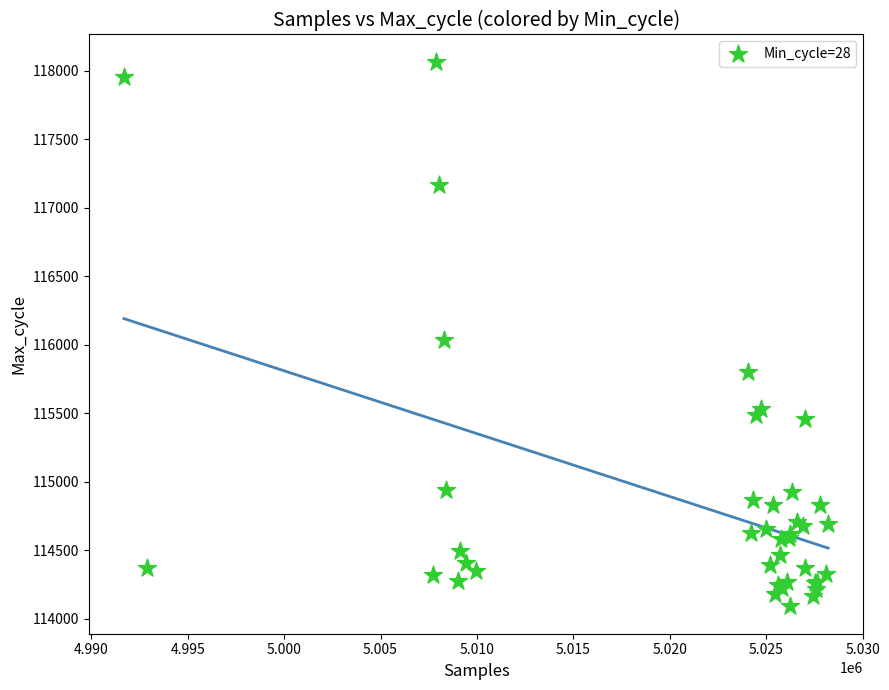

What Y value in the scatter plot is closest to 116077?

116031